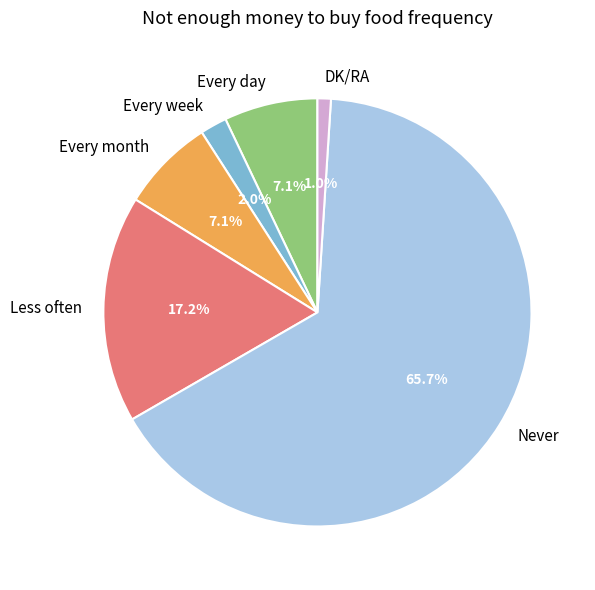

Is it true that Every week is 2% of the pie?

True